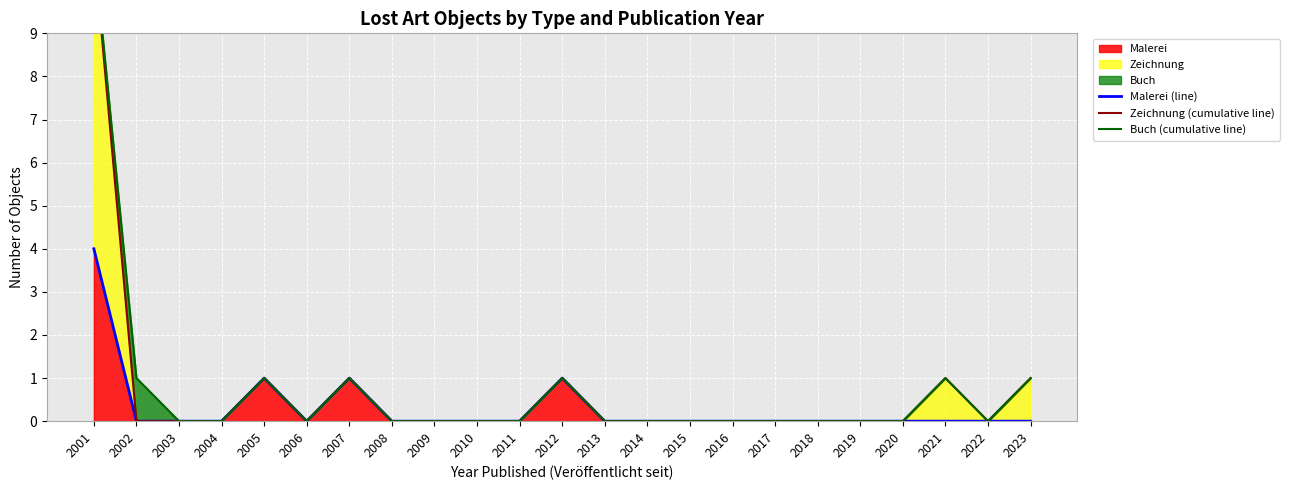

True or false: Zeichnung (cumulative line) and Malerei (line) cross at least once.

False